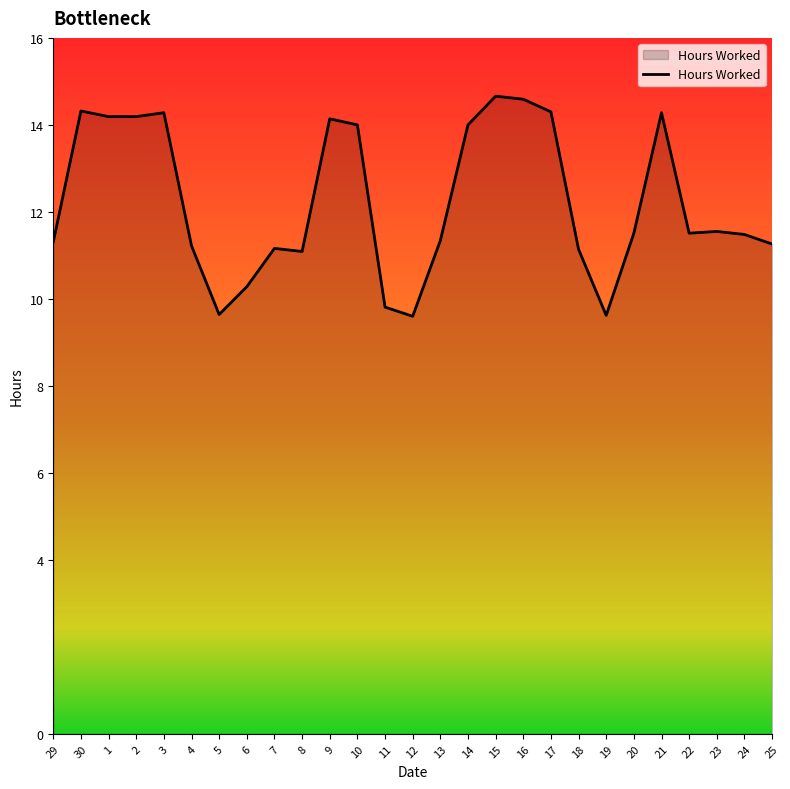

True or false: the data shows 15.3 at 8.

False